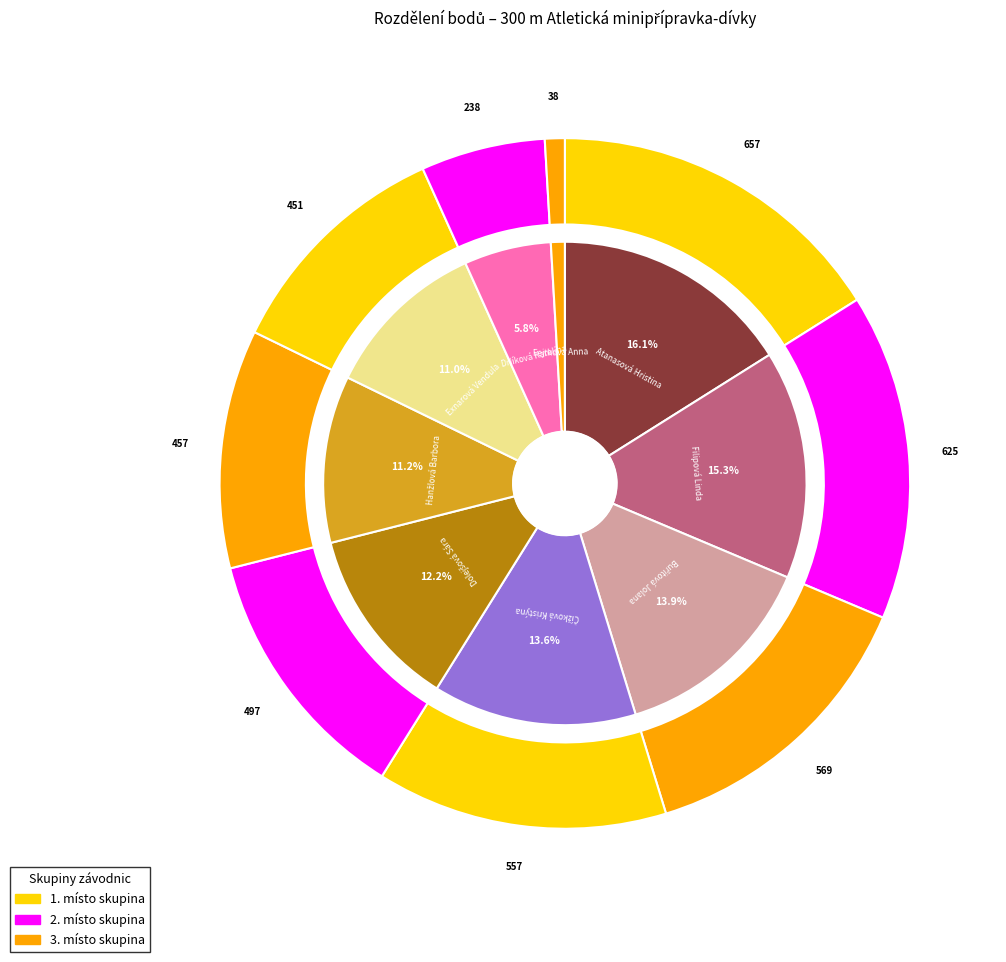

What is the change in value from Čížková Kristýna to Fejtková Anna?

-519